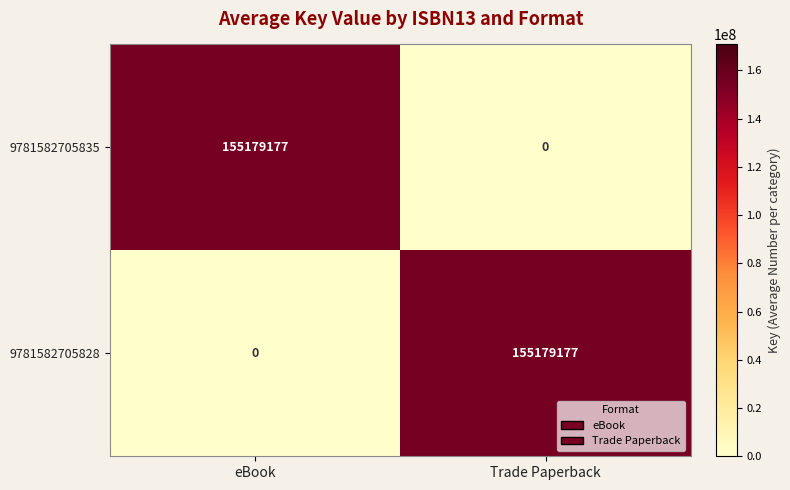

Is it true that 9781582705835 equals -54630416 at Trade Paperback?

False